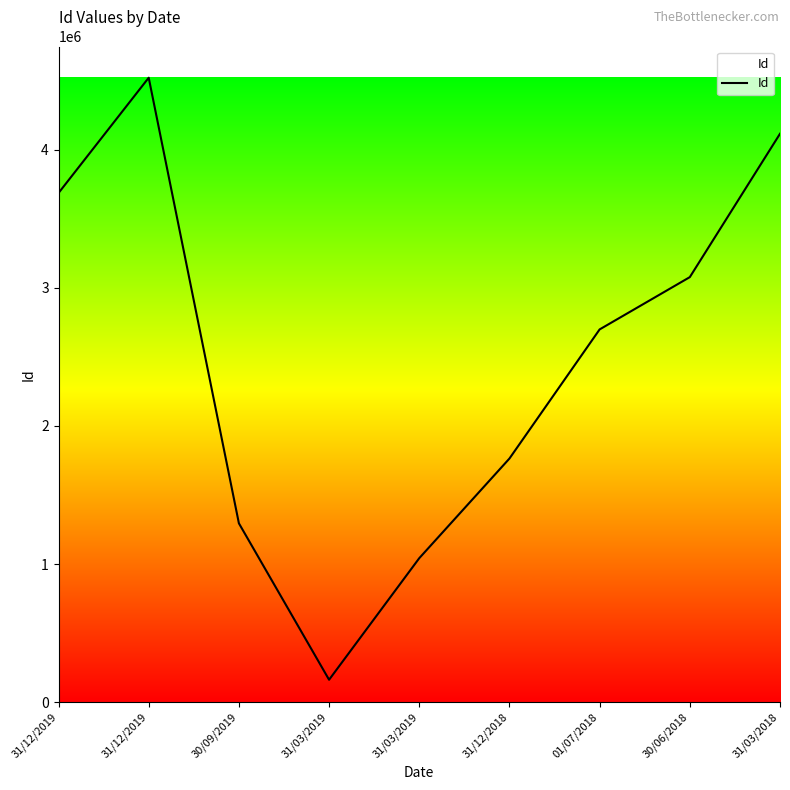

How many lines are shown in the chart?

1